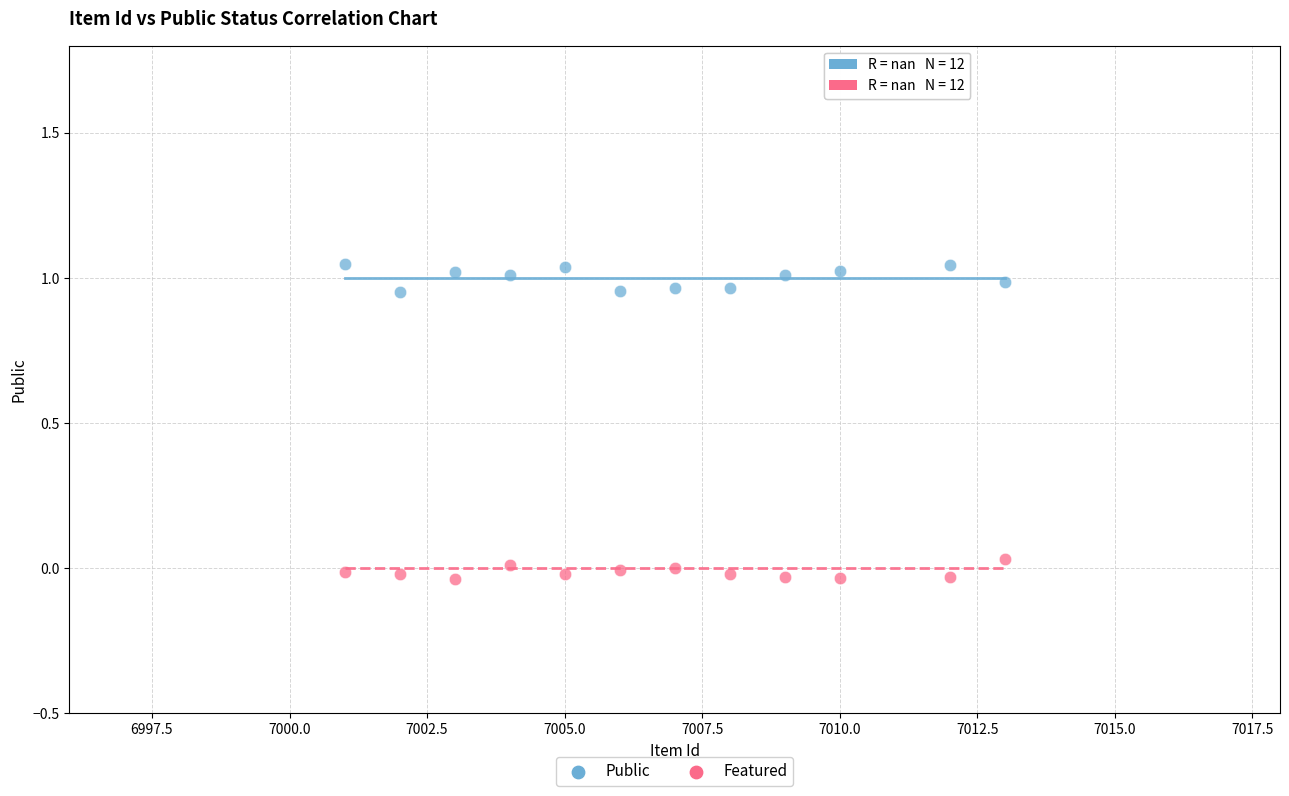

Which series reaches the minimum Y coordinate?

Featured